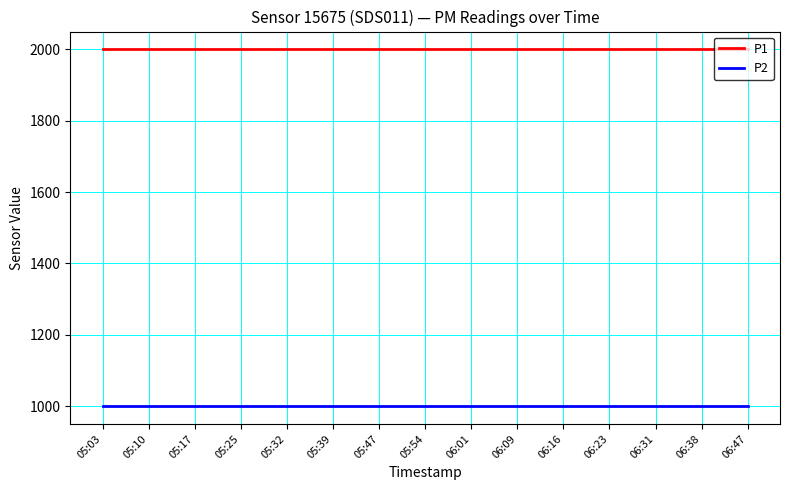

What is the spread (max minus min) of values at 06:01?

1000.0